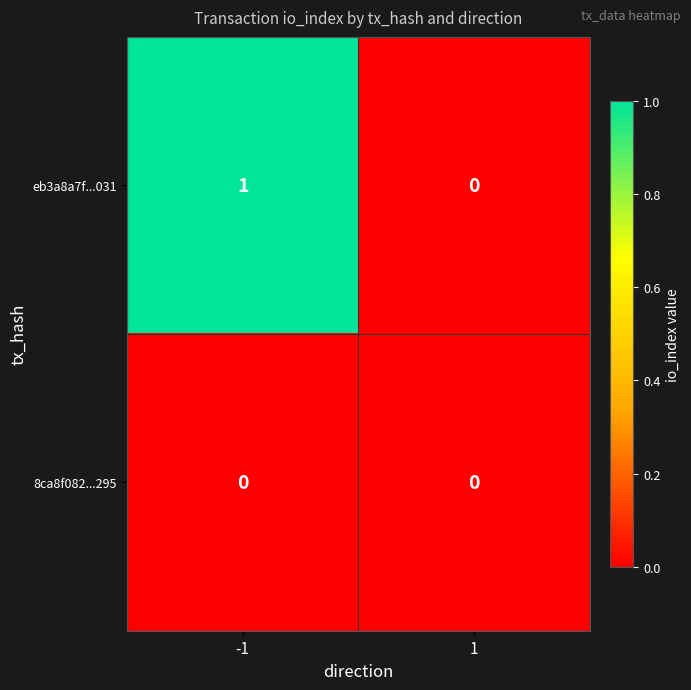

Reading left to right, what are all the values shown in this chart?

eb3a8a7f...031: 1	0
8ca8f082...295: 0	0